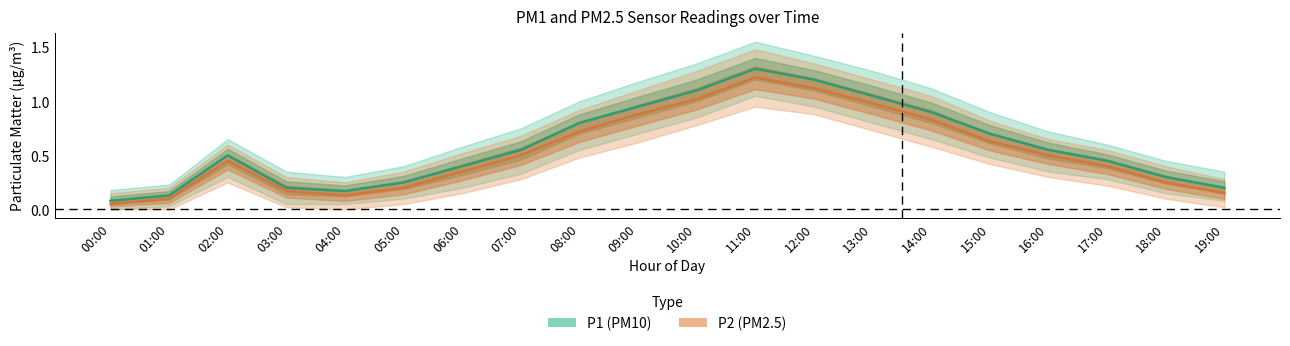

At which category is the sum across all series the highest?

11:00